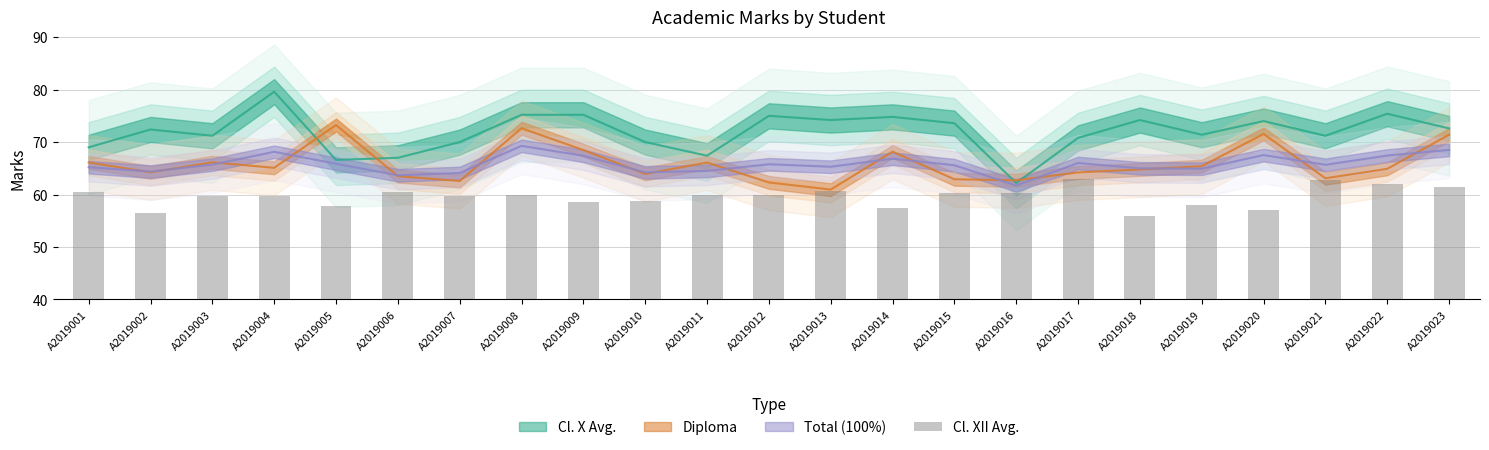

How many bars are there in total?

23